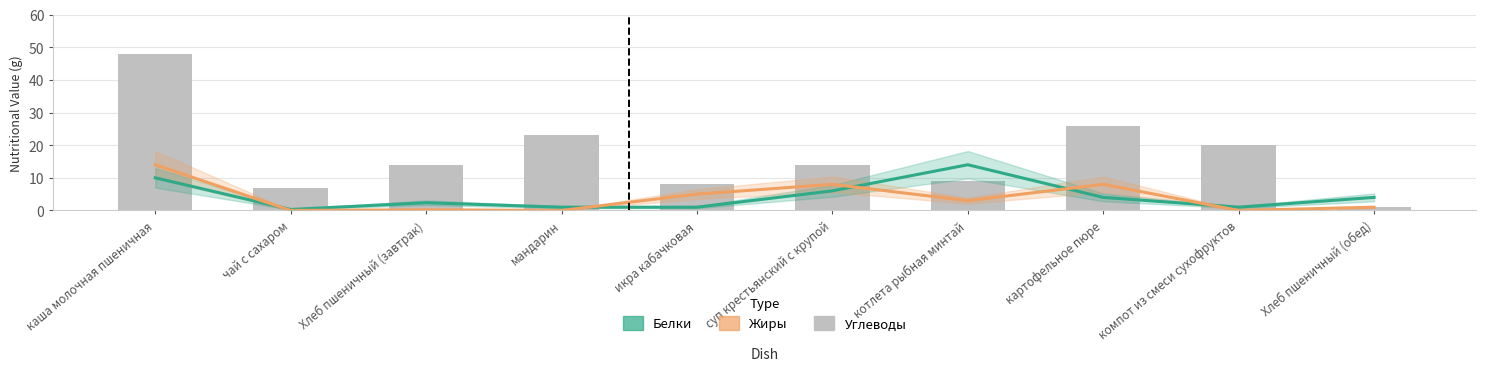

What are all the series names shown in the legend?

Белки, Жиры, Углеводы